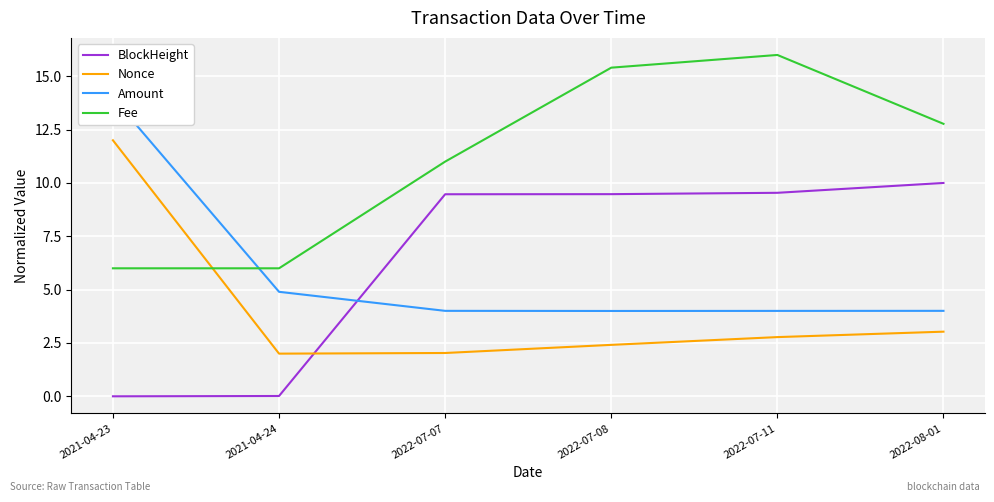

What value does the Fee series have at 2022-07-08?

15.4